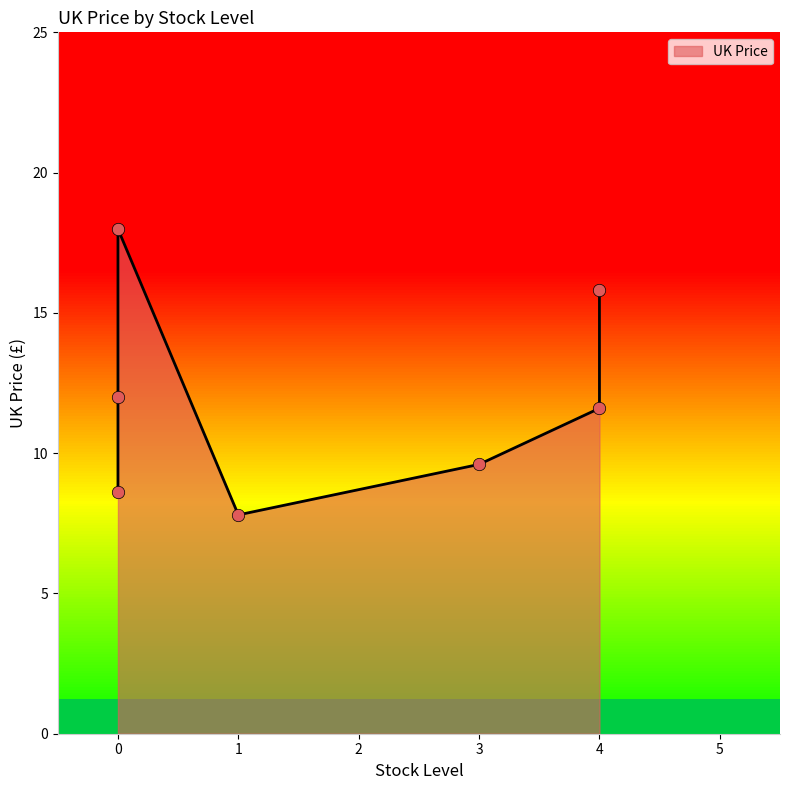

What is the change in value from 0 to 4?

-6.4